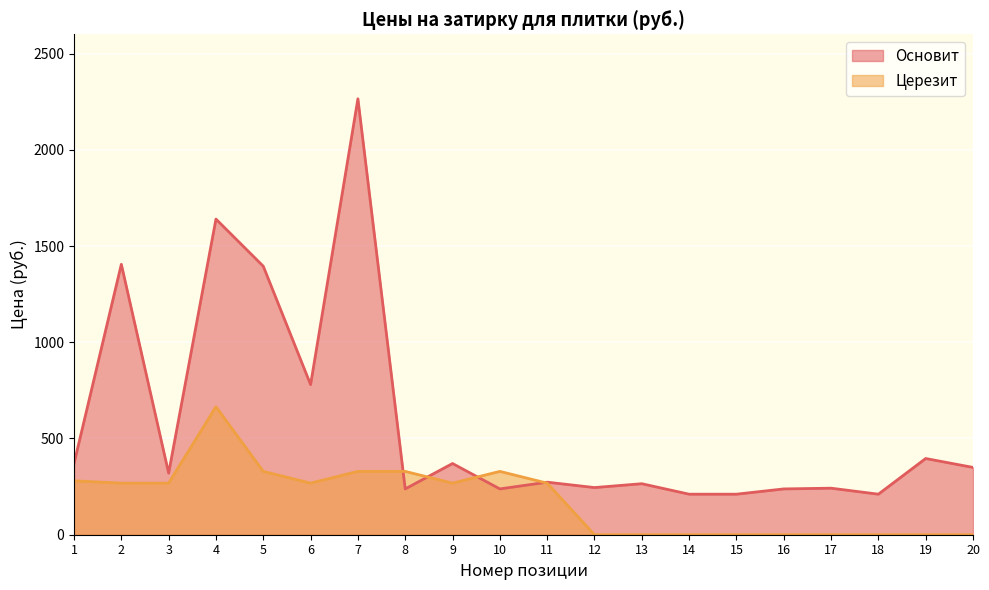

What is the difference between the highest and lowest values at 10?

91.0